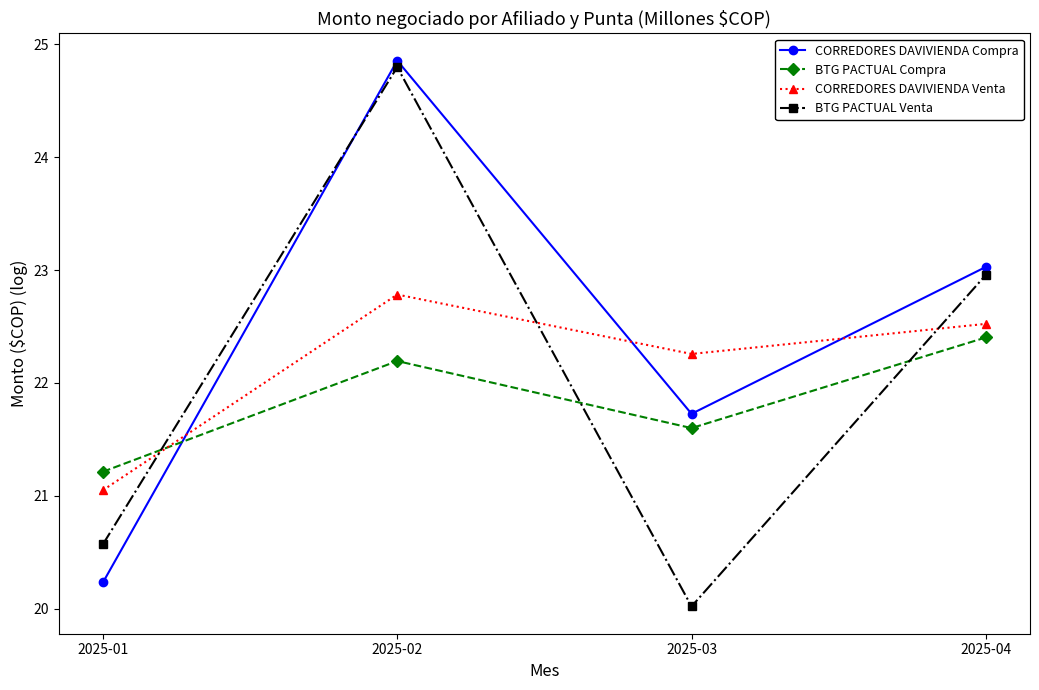

Is it true that CORREDORES DAVIVIENDA Compra equals 43.9 at 2025-02?

False